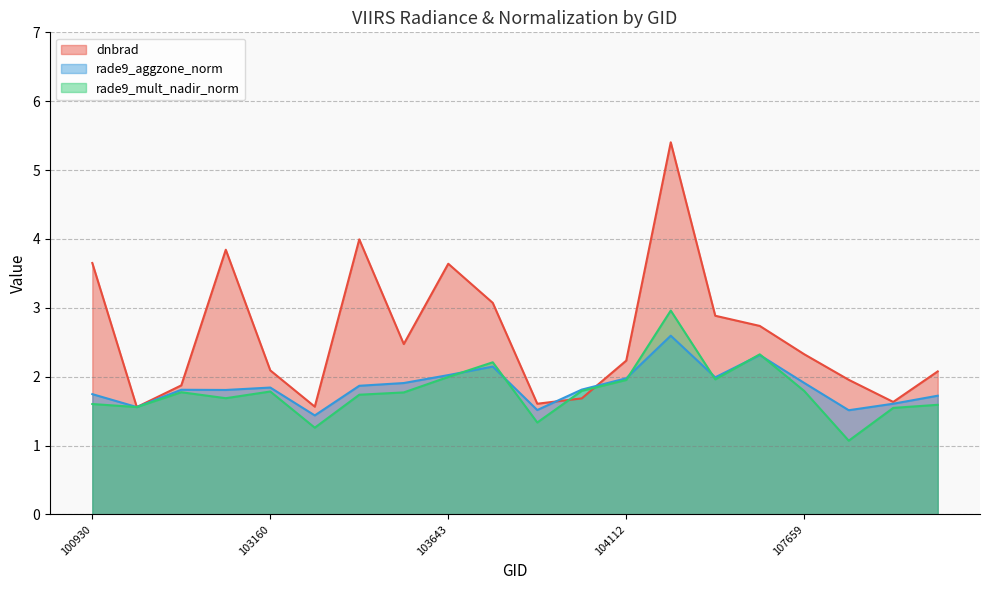

At how many categories does at least one series exceed 2?

13